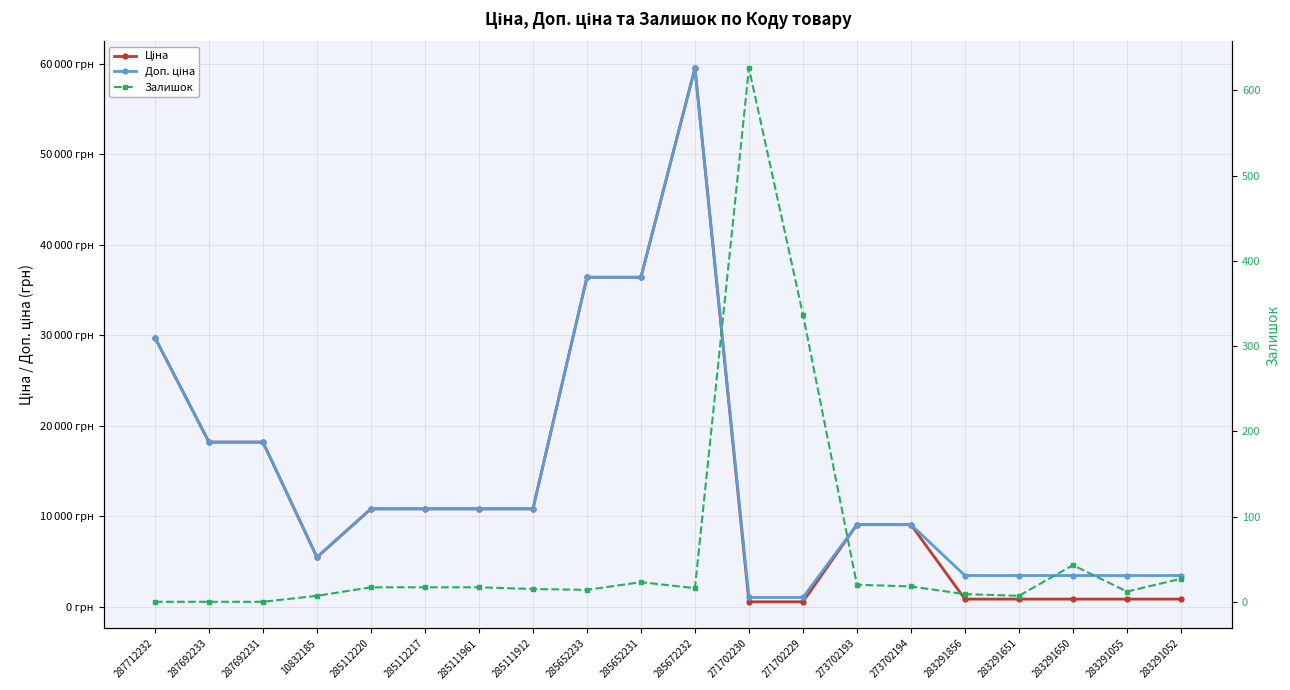

At which label is Залишок closest to 313?

271702229